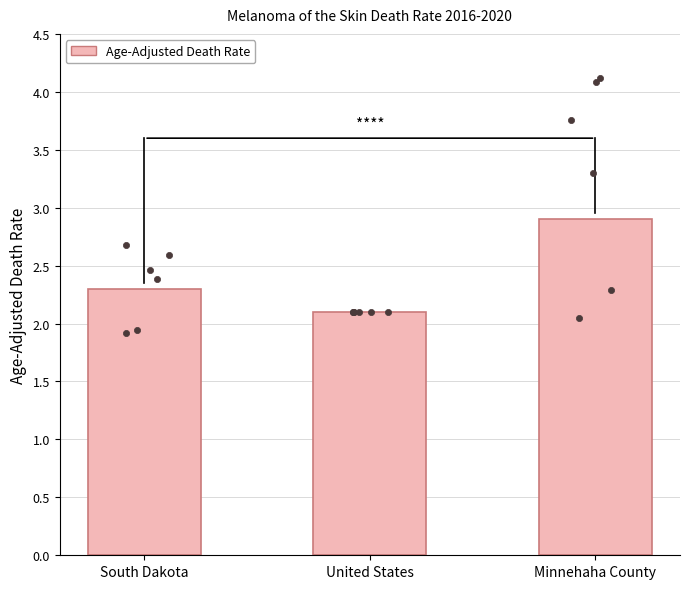

Which has a higher value, South Dakota or Minnehaha County?

Minnehaha County